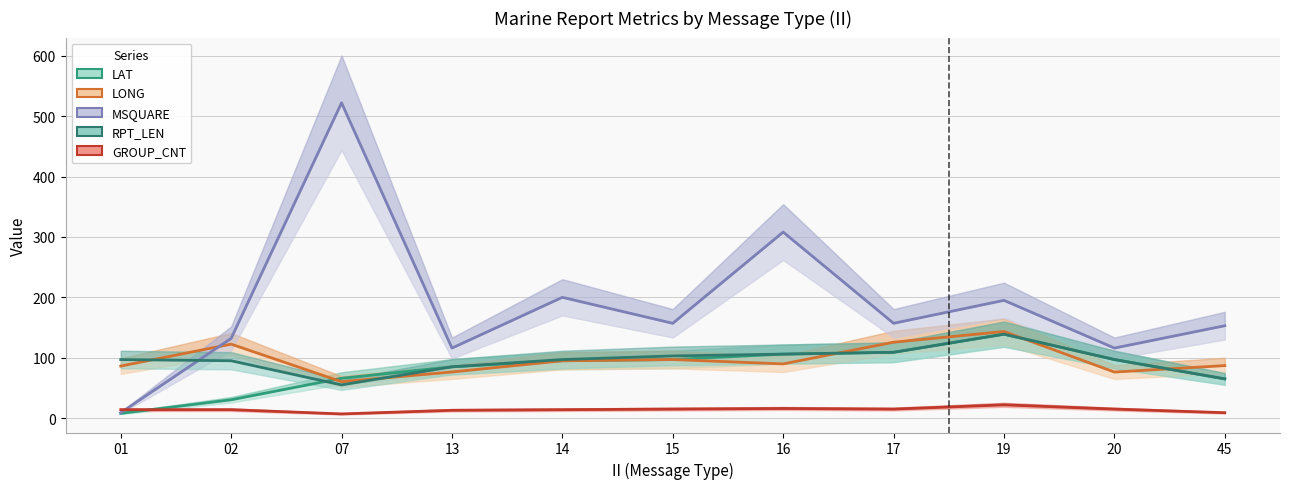

Is the value of GROUP_CNT at 45 greater than the value of LONG at 17?

No